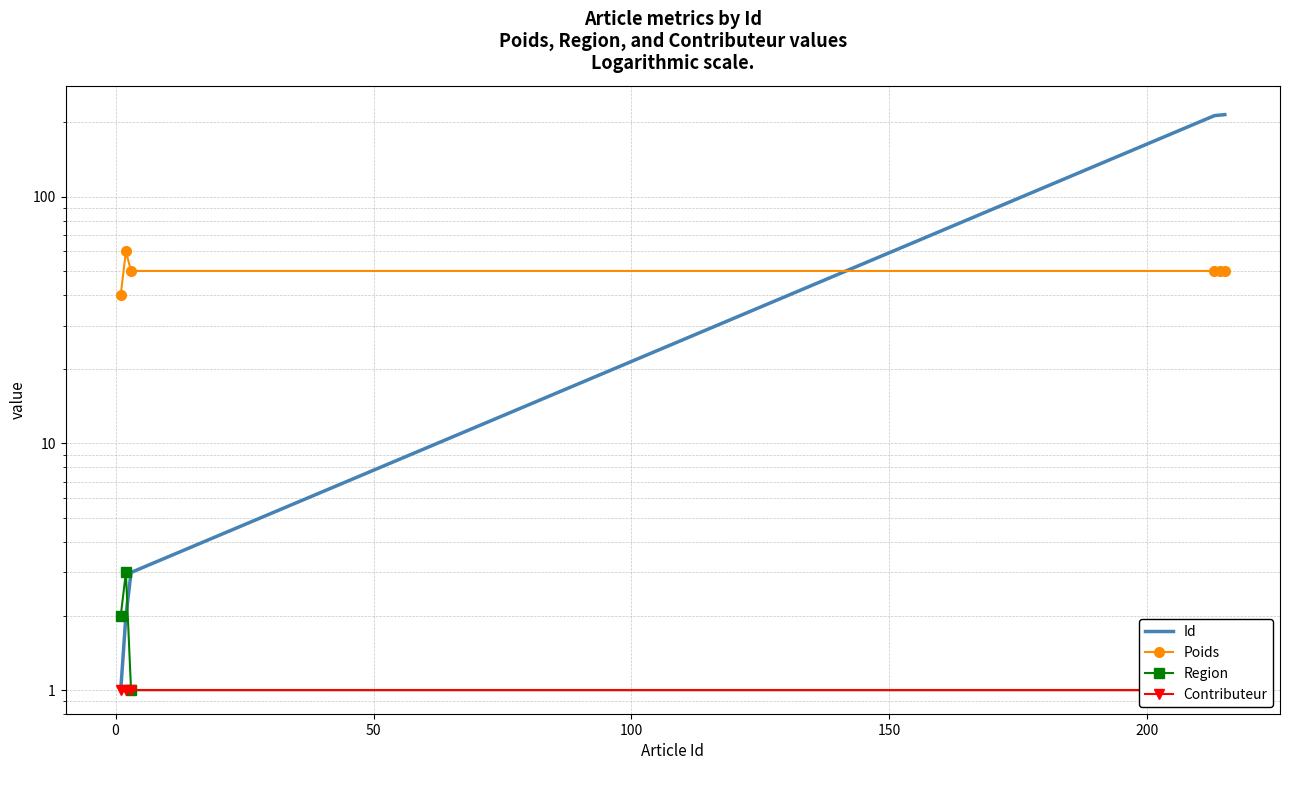

True or false: Poids and Region cross at least once.

False